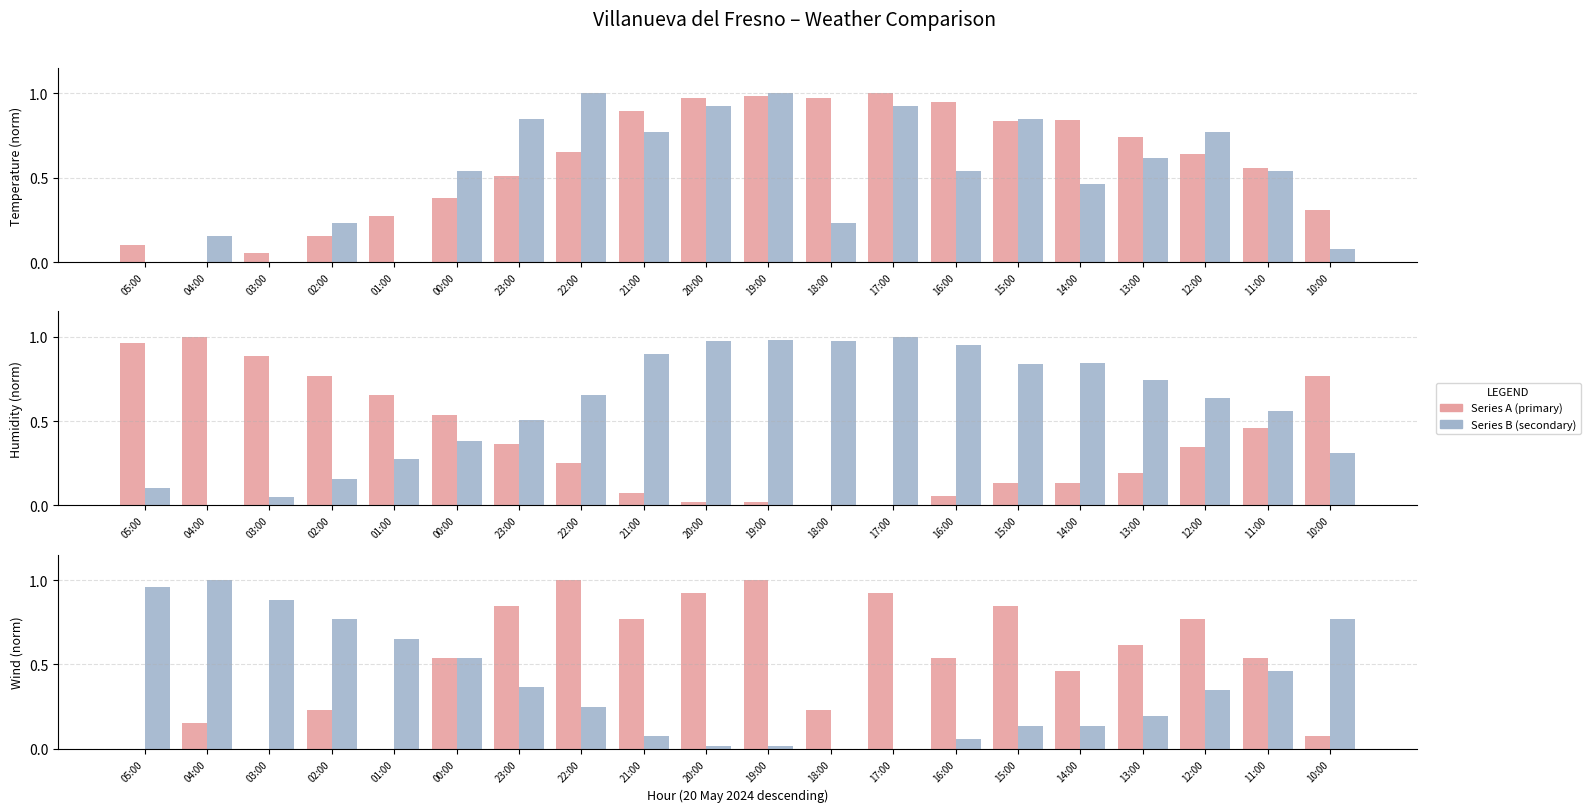

Which label corresponds to the largest value in the chart?

17:00